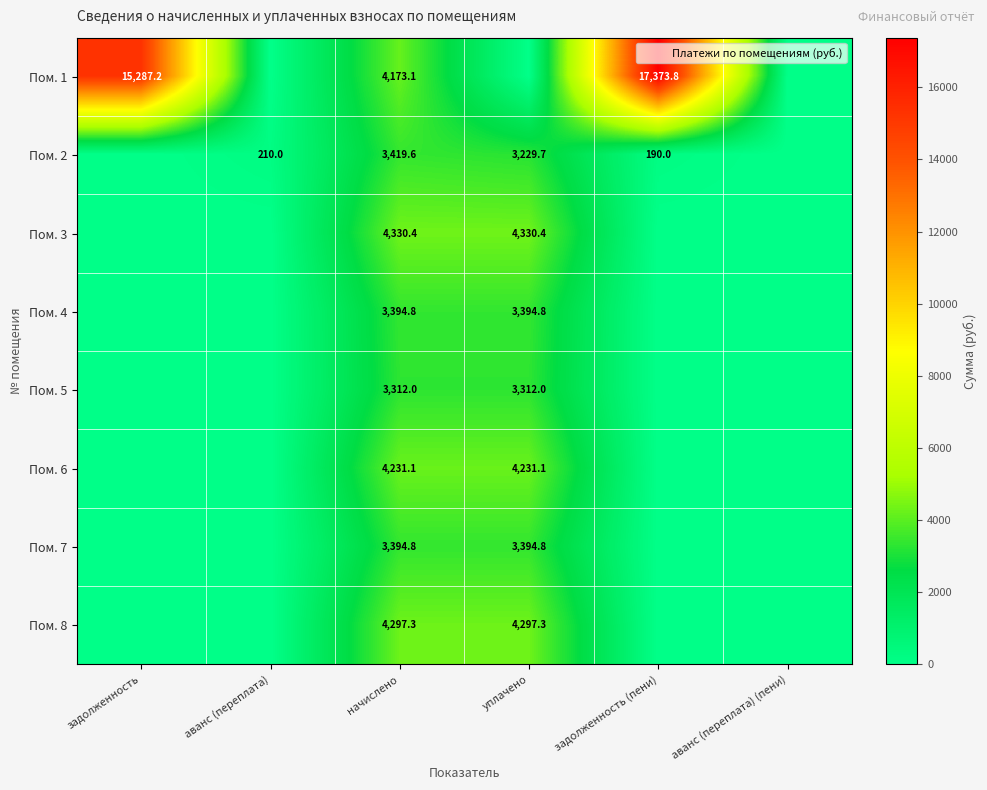

What is the average value of the Пом. 7 series?

1131.6